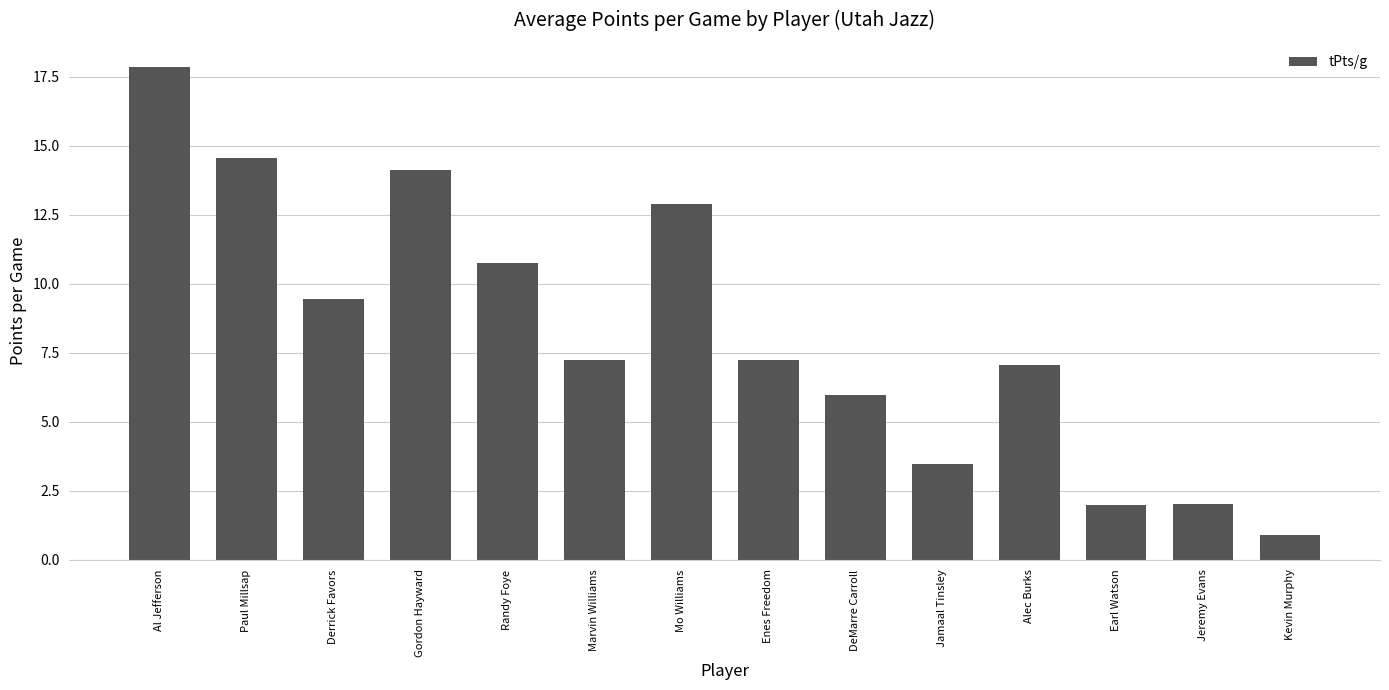

What is the change in value from Jamaal Tinsley to Alec Burks?

+3.6